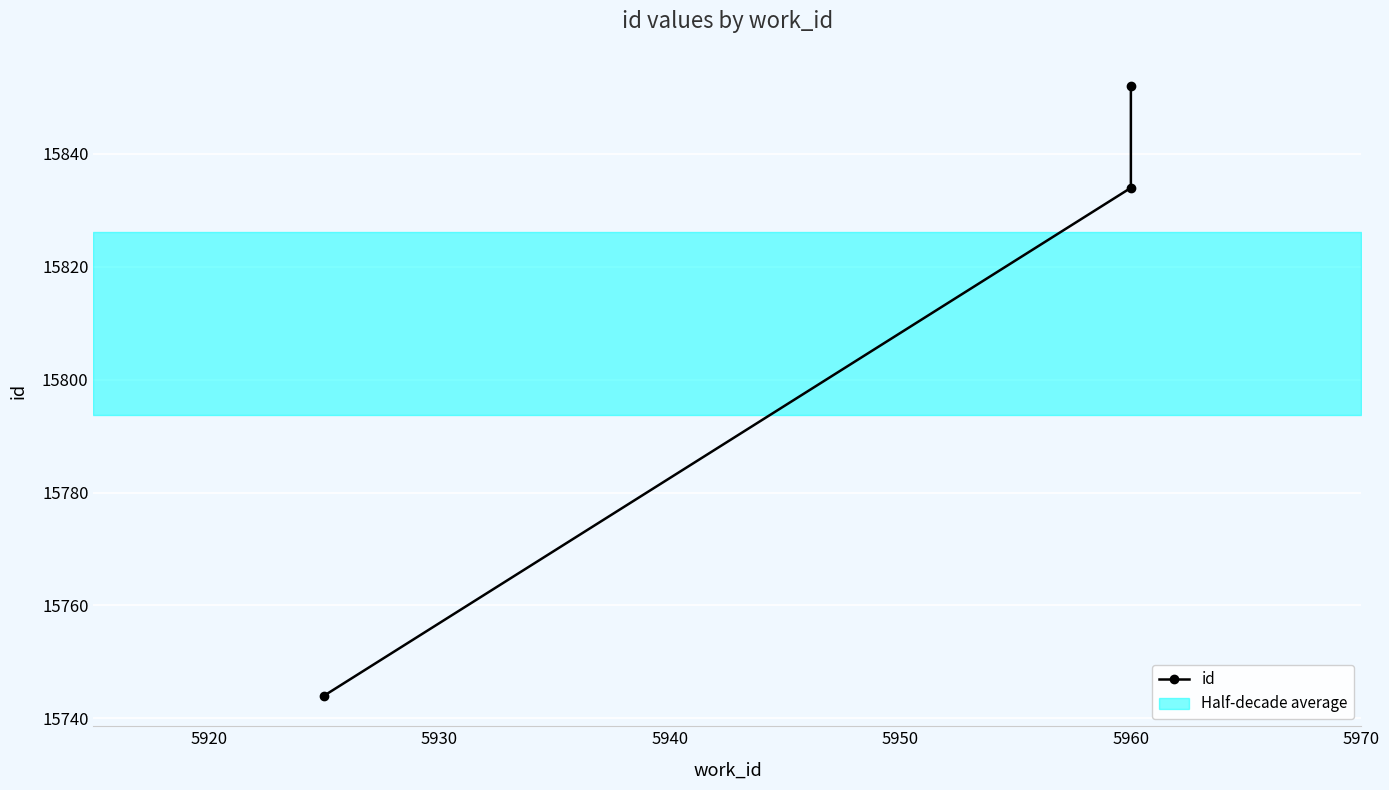

What is the value of the 1st point from the left?

15744